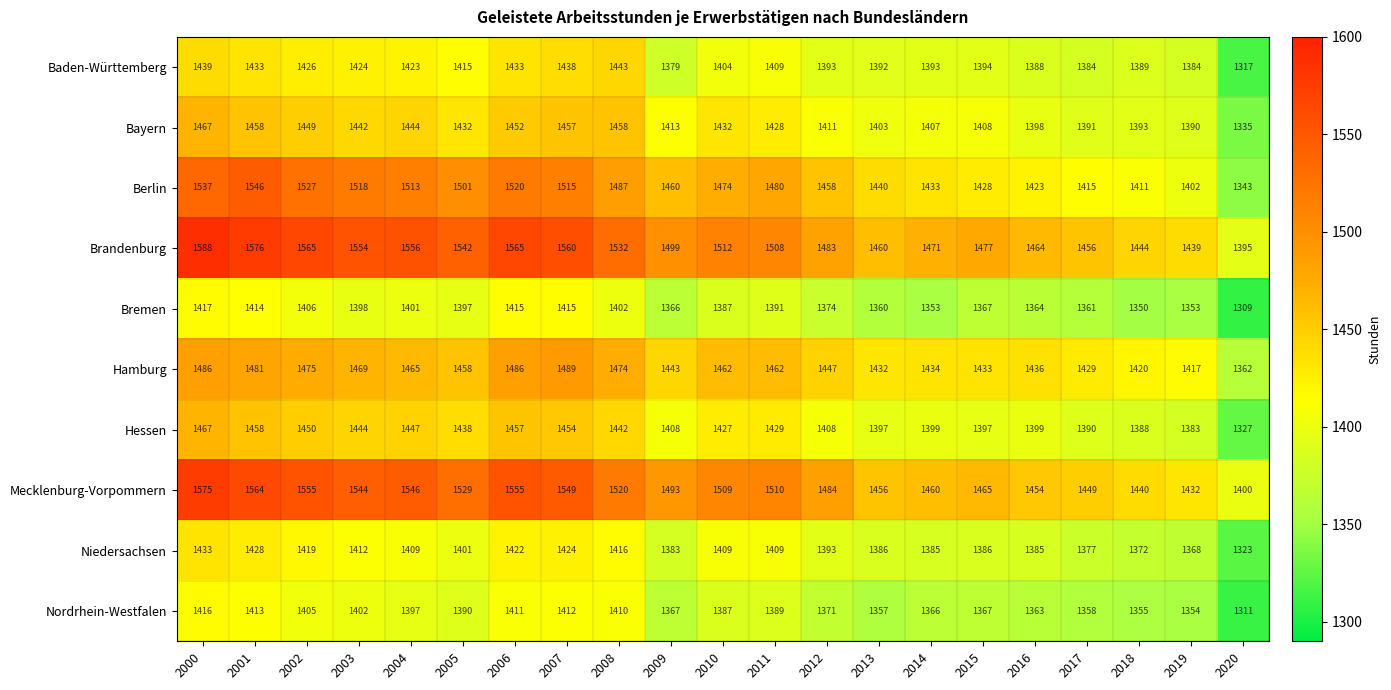

True or false: Bayern has a value of 631 at 2008.

False